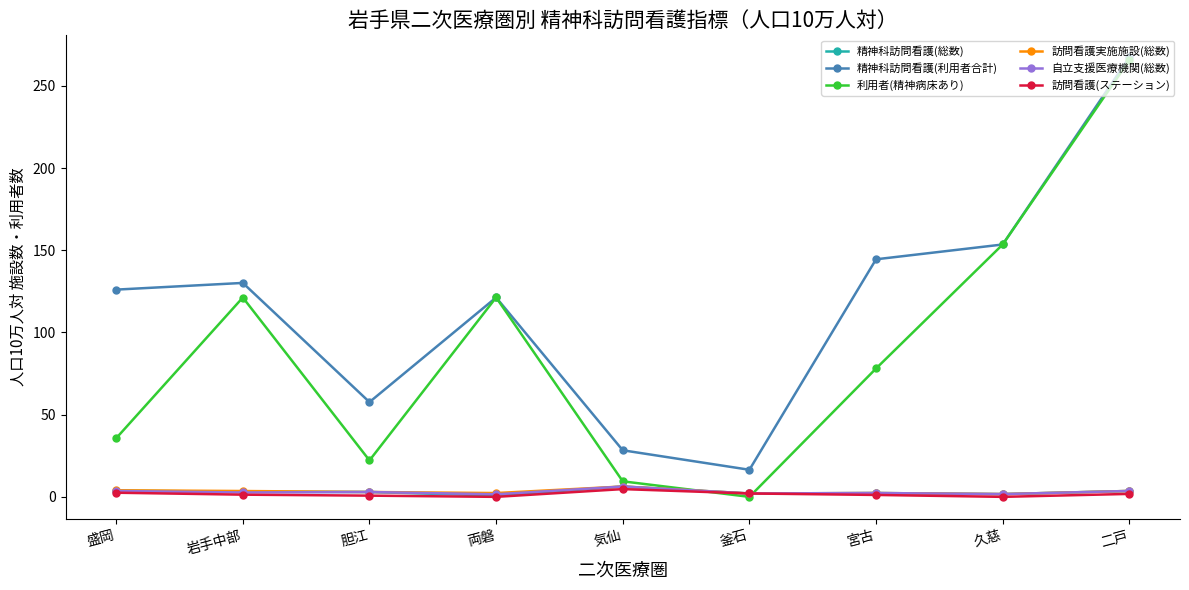

Which series has the largest total across all categories?

精神科訪問看護(利用者合計)